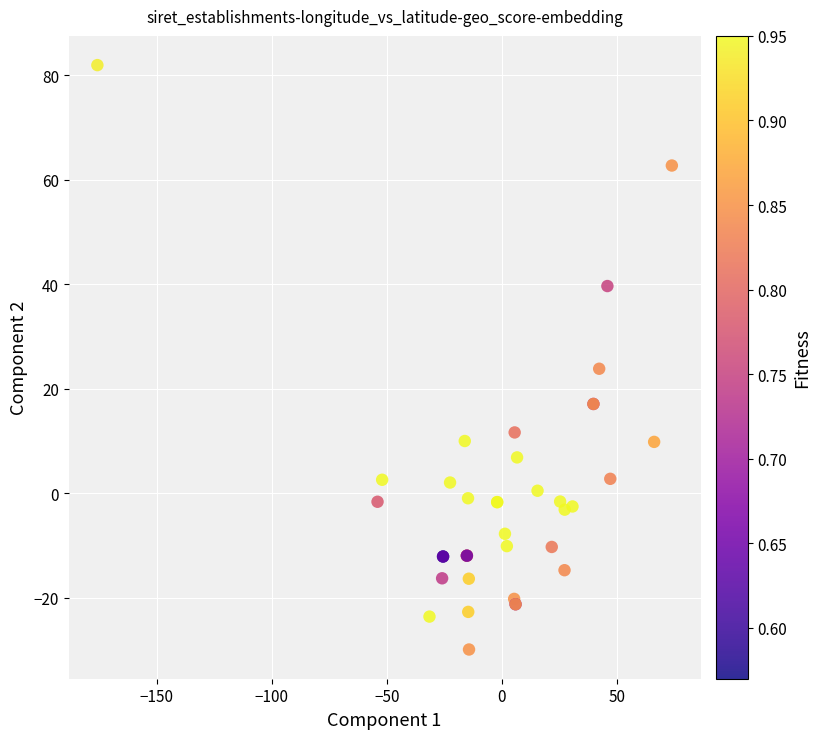

What Y value in the scatter plot is closest to 26?

23.8